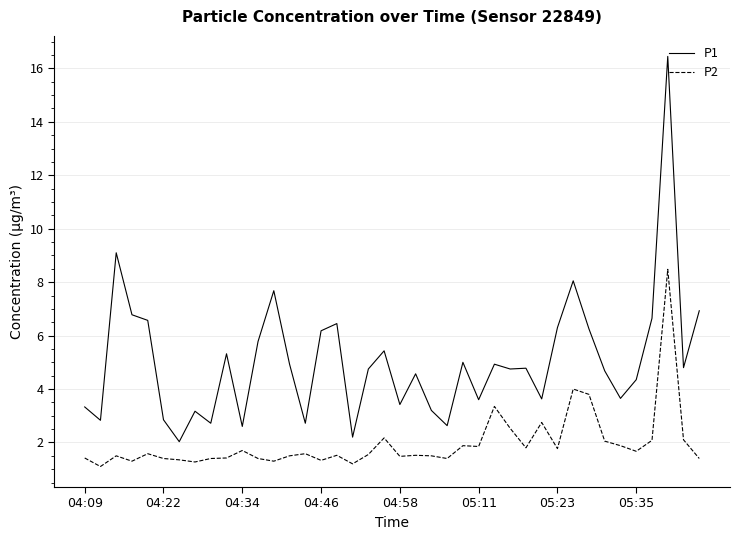

Which series has the largest total across all categories?

P1